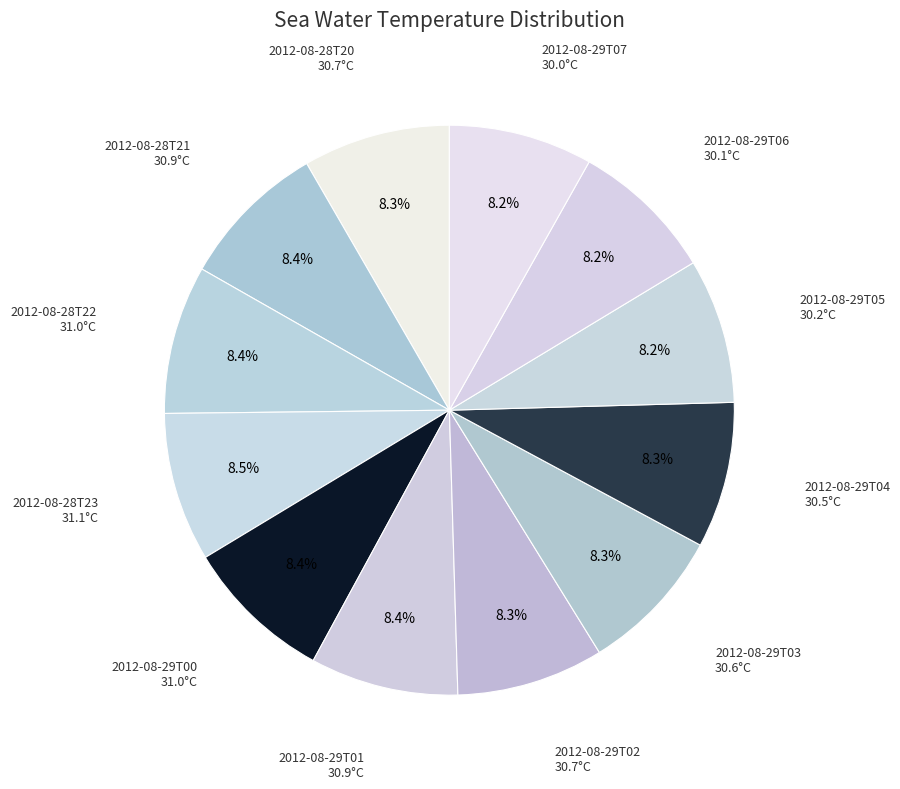

Does any single category account for the majority?

No